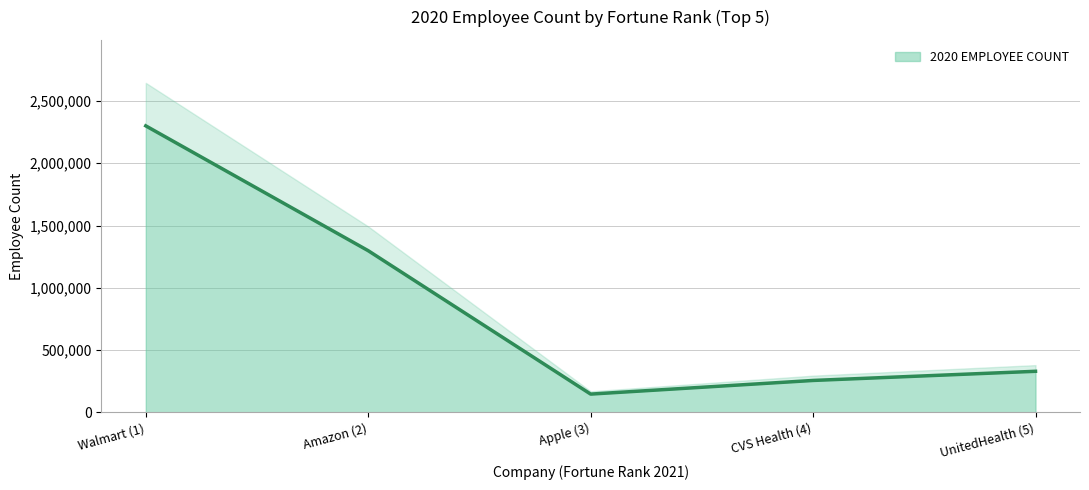

Count the number of data series in this chart.

1